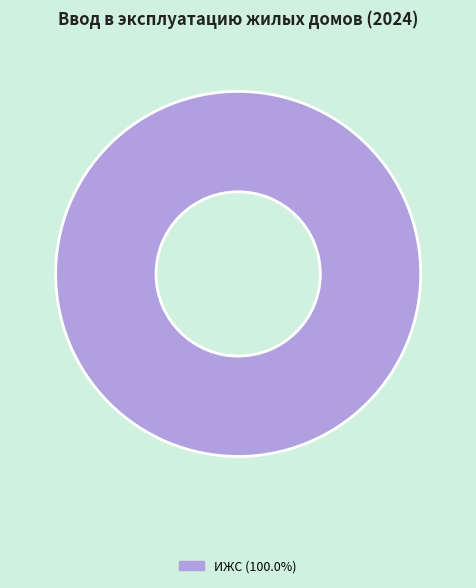

Is there a majority slice in this chart?

Yes